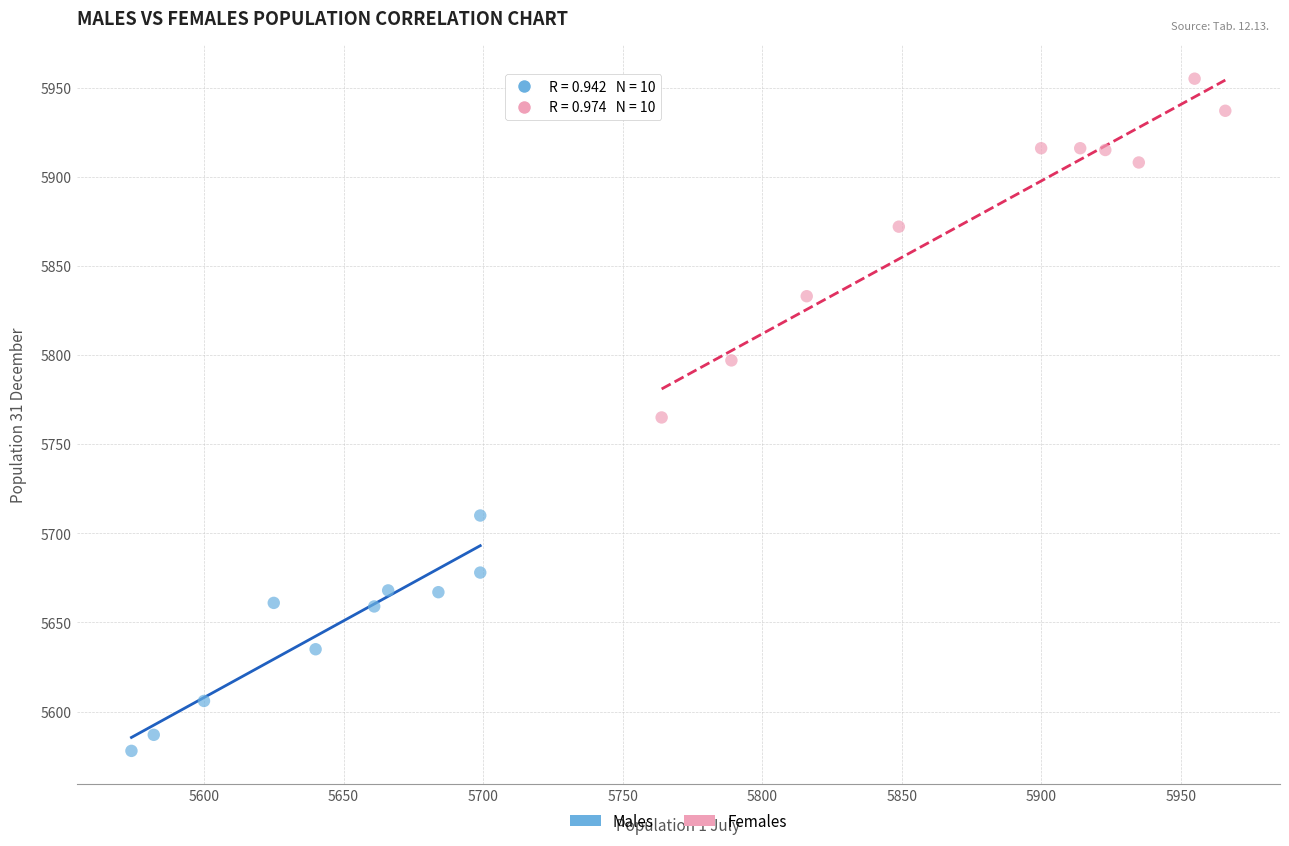

Which series reaches the maximum Y coordinate?

Females